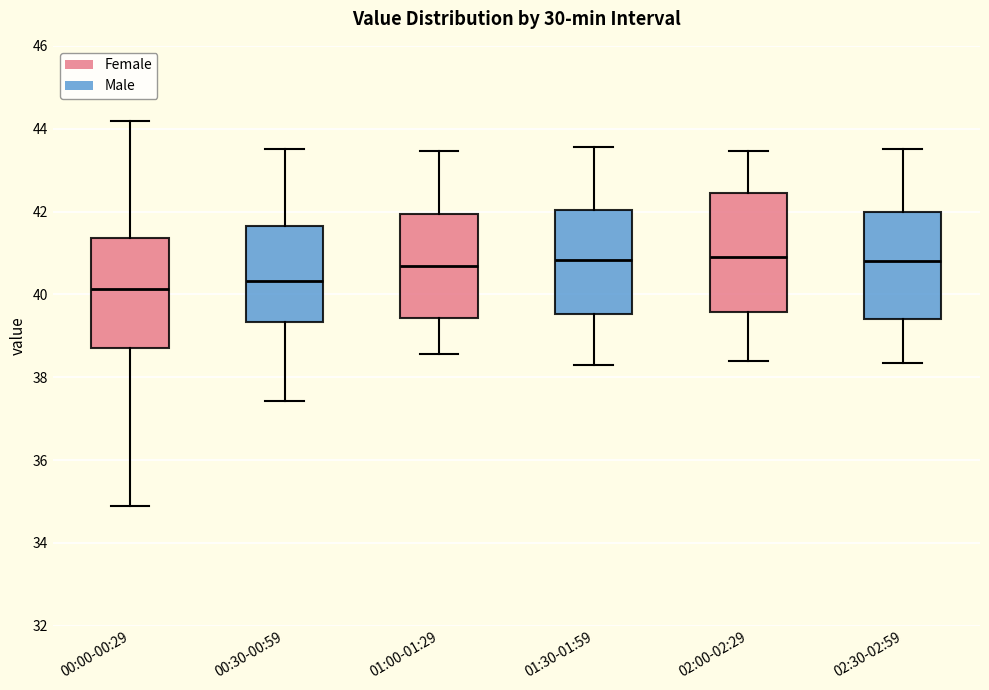

Reading left to right, read every box against the y-axis: the position of its median line, the range the box covers, and the ends of its whiskers. The values are not printed on the chart, so give them approximately, as read against the axis.

00:00-00:29: median 40.2, box 38.8 to 41.4, whiskers 35.0 to 44.2
00:30-00:59: median 40.4, box 39.4 to 41.6, whiskers 37.4 to 43.6
01:00-01:29: median 40.6, box 39.4 to 42.0, whiskers 38.6 to 43.4
01:30-01:59: median 40.8, box 39.6 to 42.0, whiskers 38.4 to 43.6
02:00-02:29: median 41.0, box 39.6 to 42.4, whiskers 38.4 to 43.4
02:30-02:59: median 40.8, box 39.4 to 42.0, whiskers 38.4 to 43.6